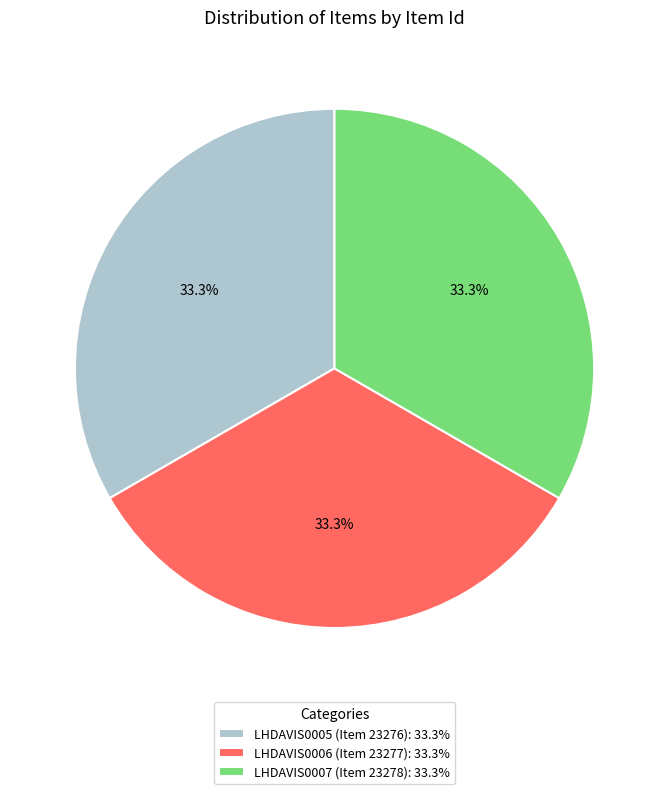

To the nearest percent, what portion does LHDAVIS0006 (Item 23277) represent?

33%